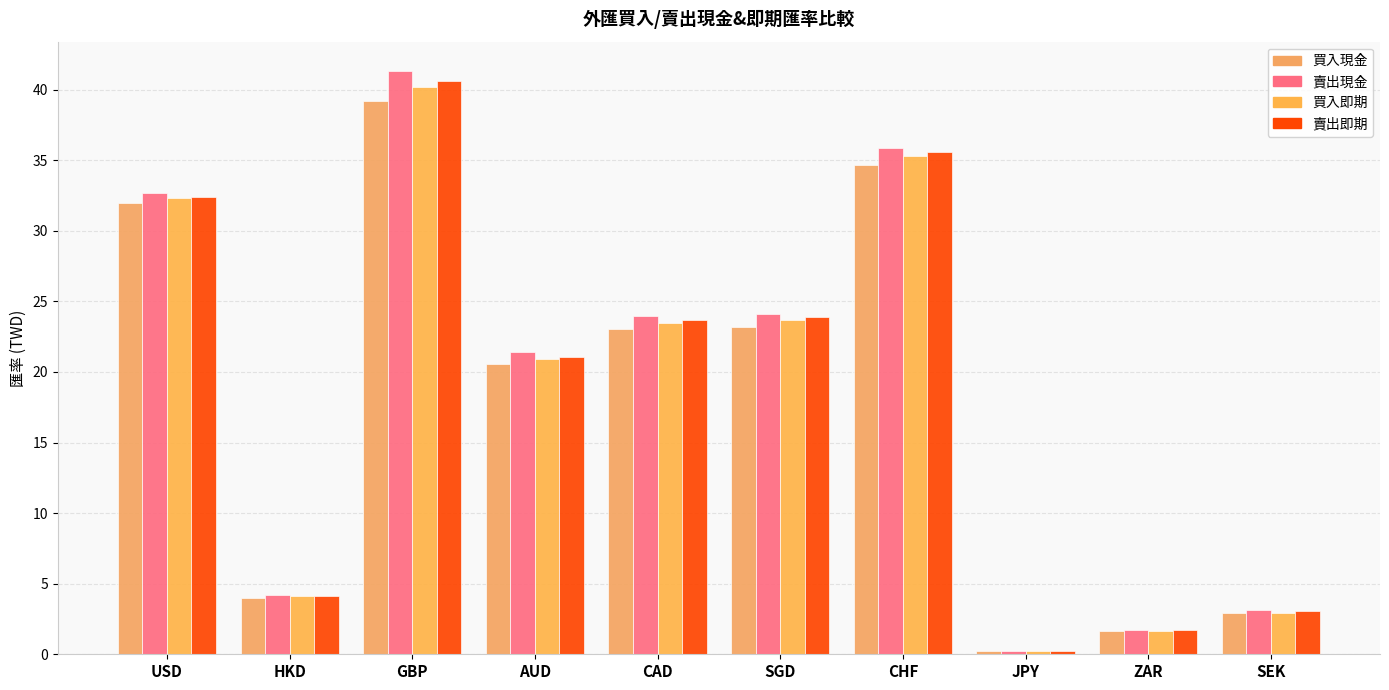

How many groups of bars are there?

10